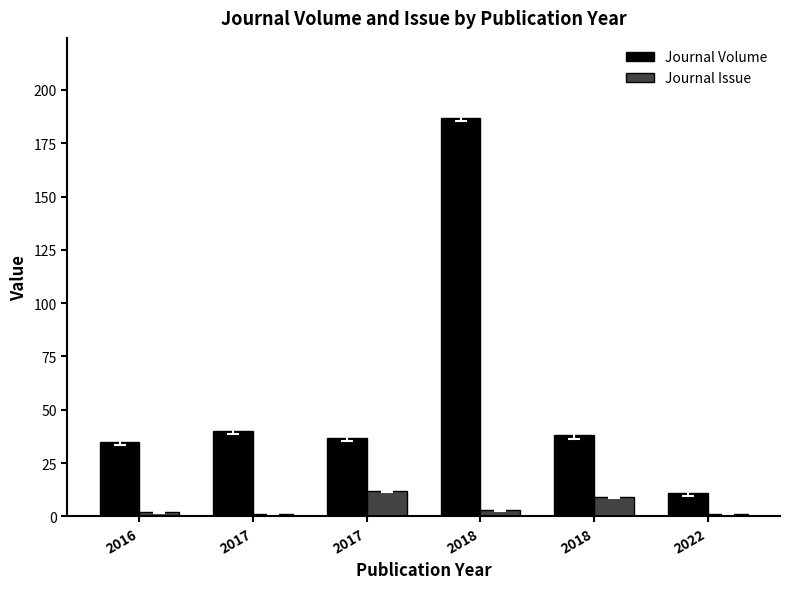

List the series in order of their peak value, lowest first.

Journal Issue, Journal Volume